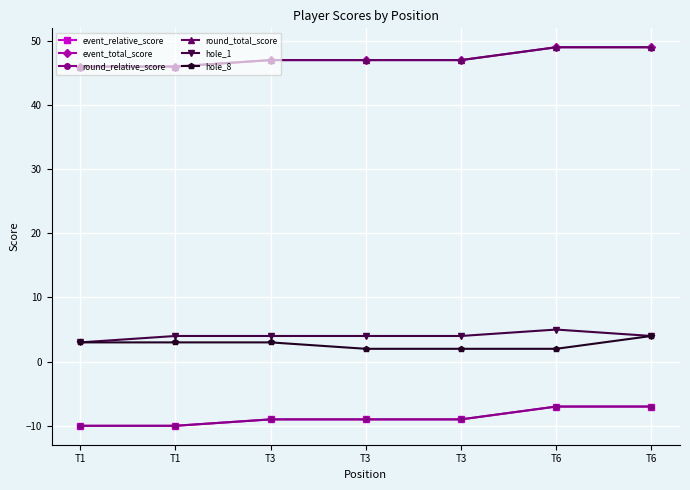

True or false: hole_8 and event_total_score cross at least once.

False